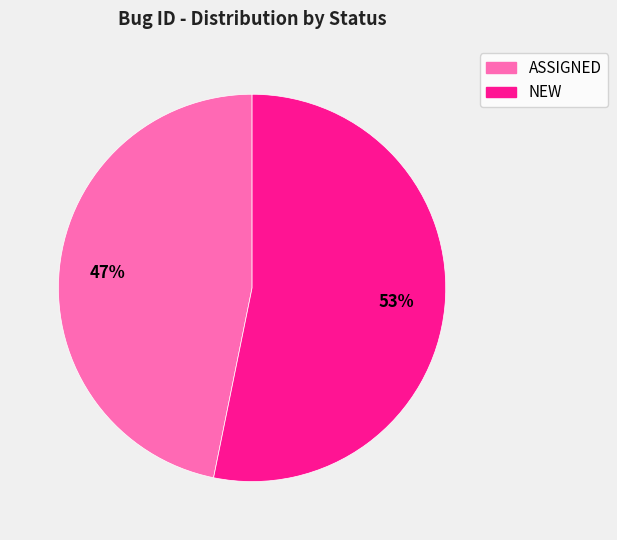

How many segments does this pie chart have?

2